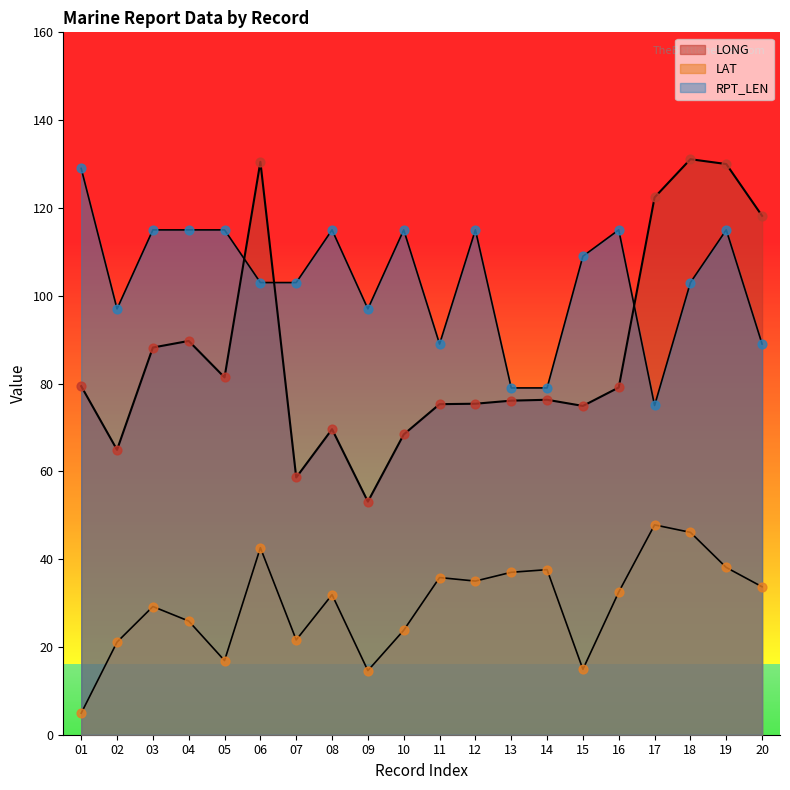

What is the total value across all series at 18?

280.2